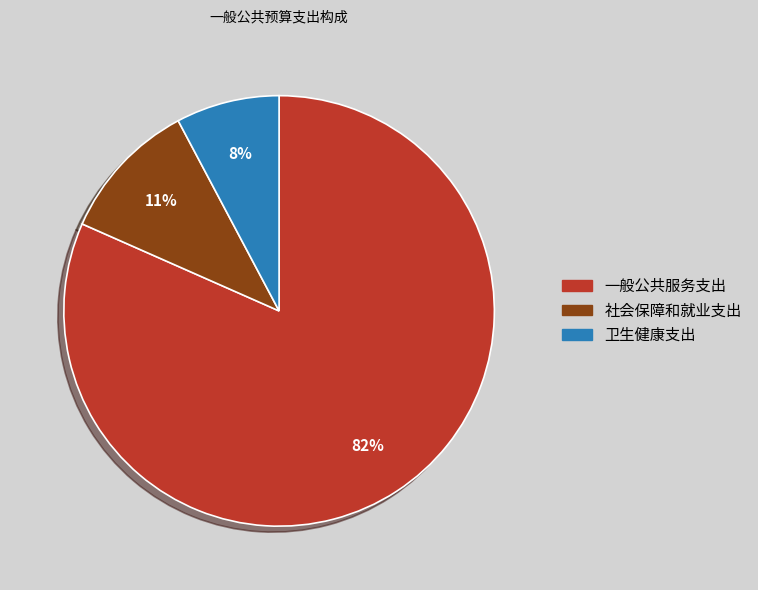

The 卫生健康支出 slice represents 1% of the pie. True or false?

False